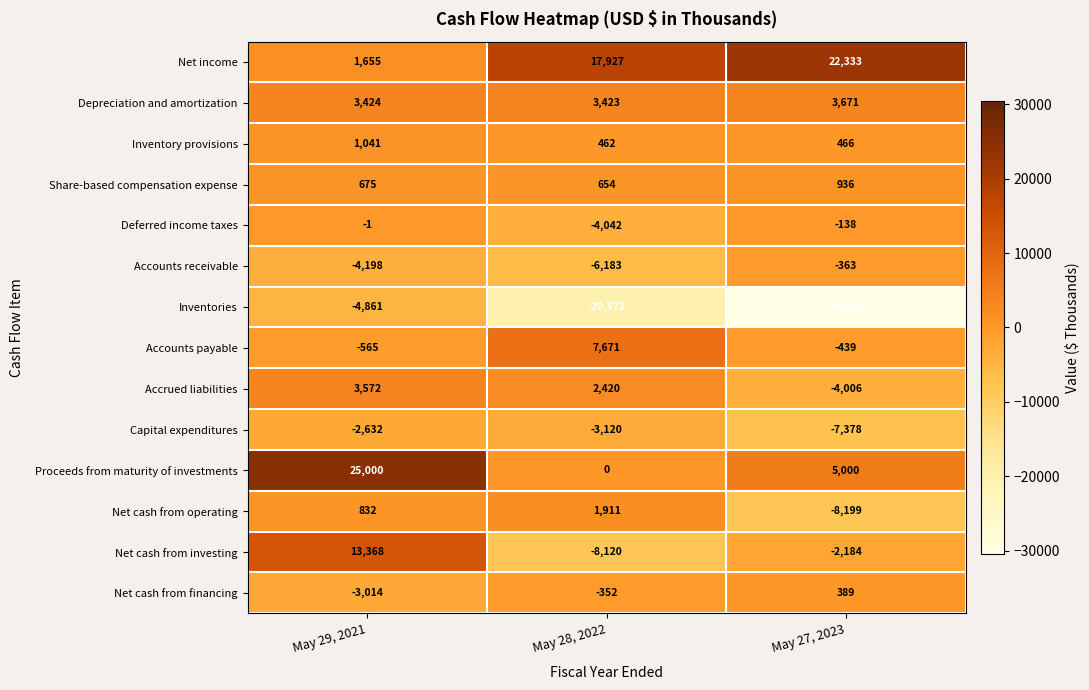

Read the Inventory provisions value at May 27, 2023, to the nearest 10.

470